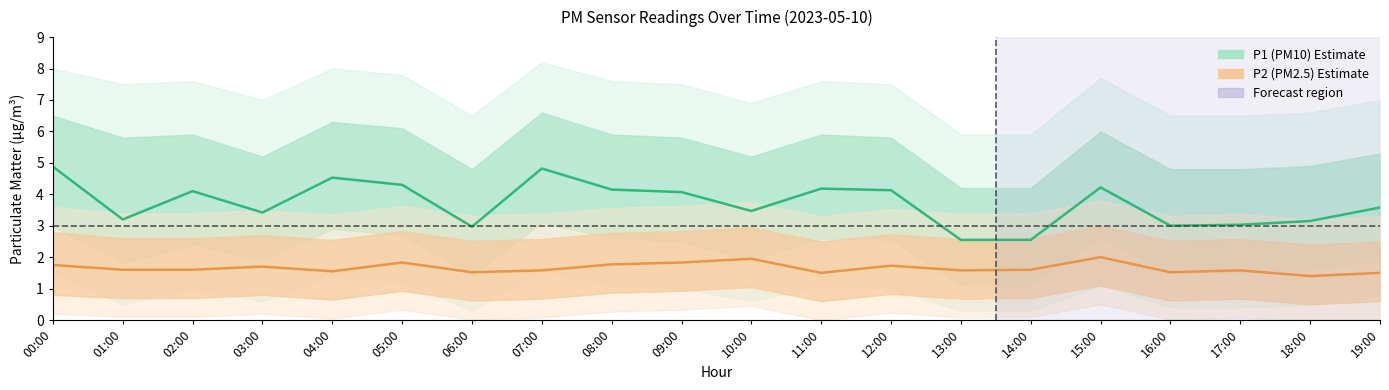

In P2 (PM2.5), how many points are lower than both neighbors (excluding endpoints)?

6